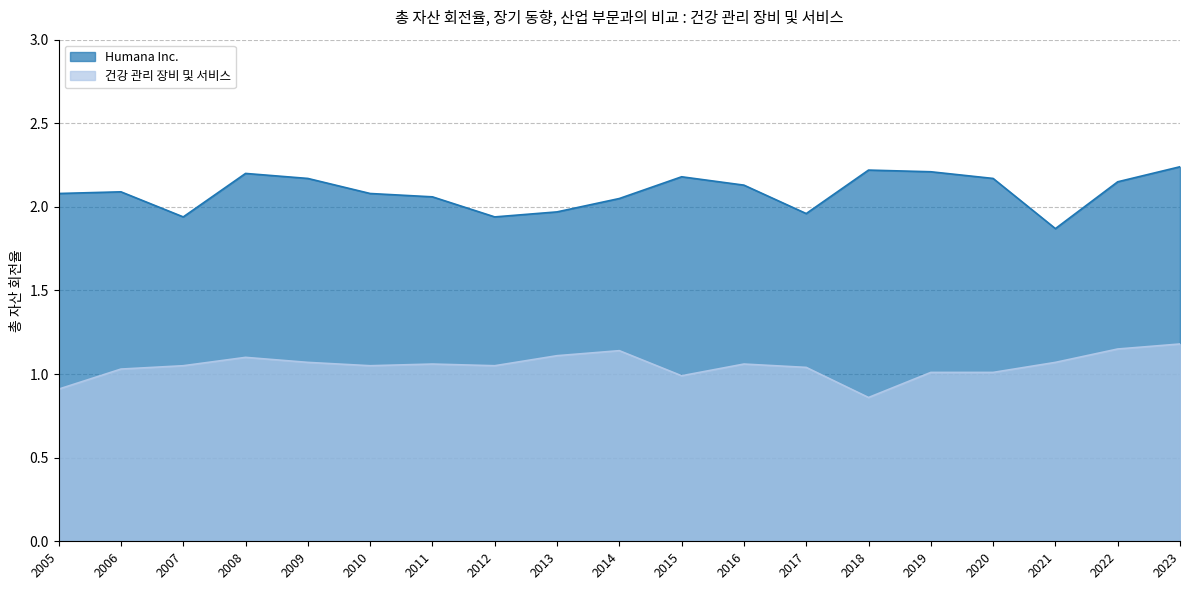

How many data points in Humana Inc. are above 2?

14